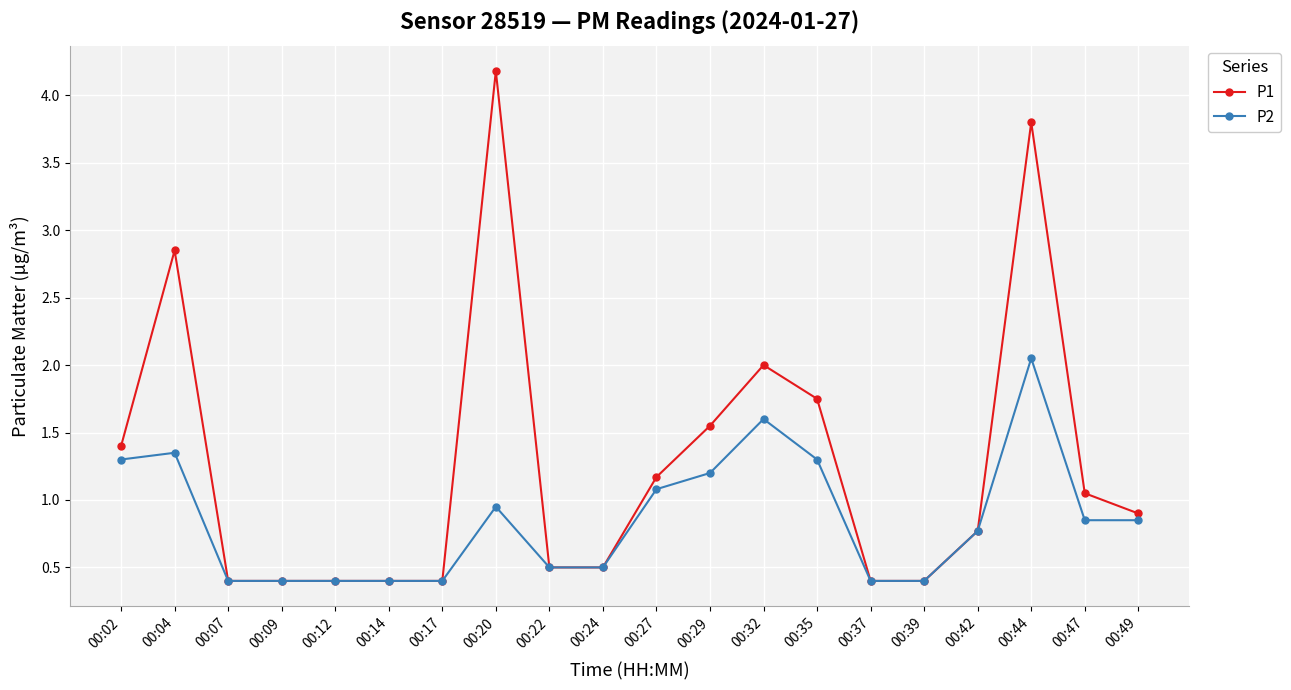

True or false: P2 has a value of 0.9 at 00:24.

False